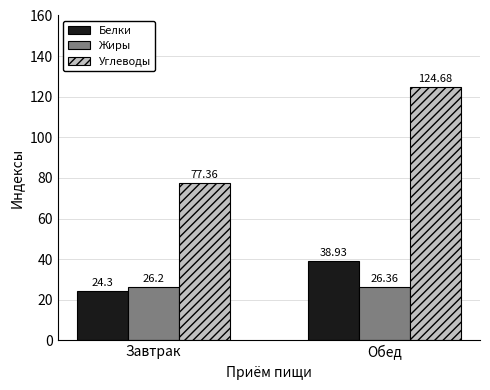

List the labels in order of Углеводы value, largest first.

Обед, Завтрак